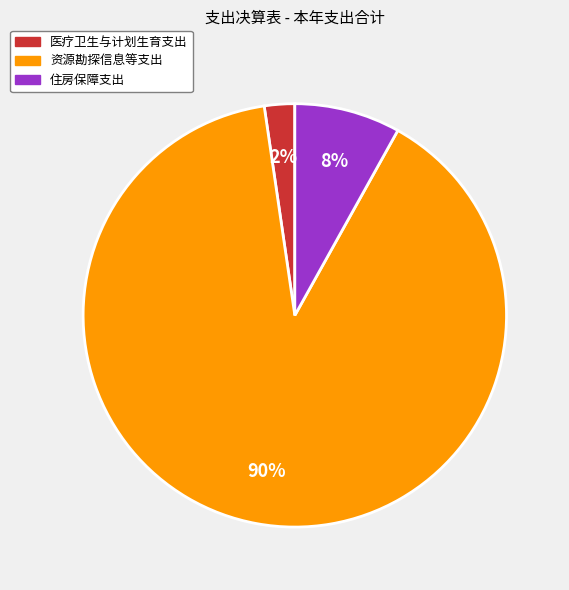

The 资源勘探信息等支出 slice represents 90% of the pie. True or false?

True